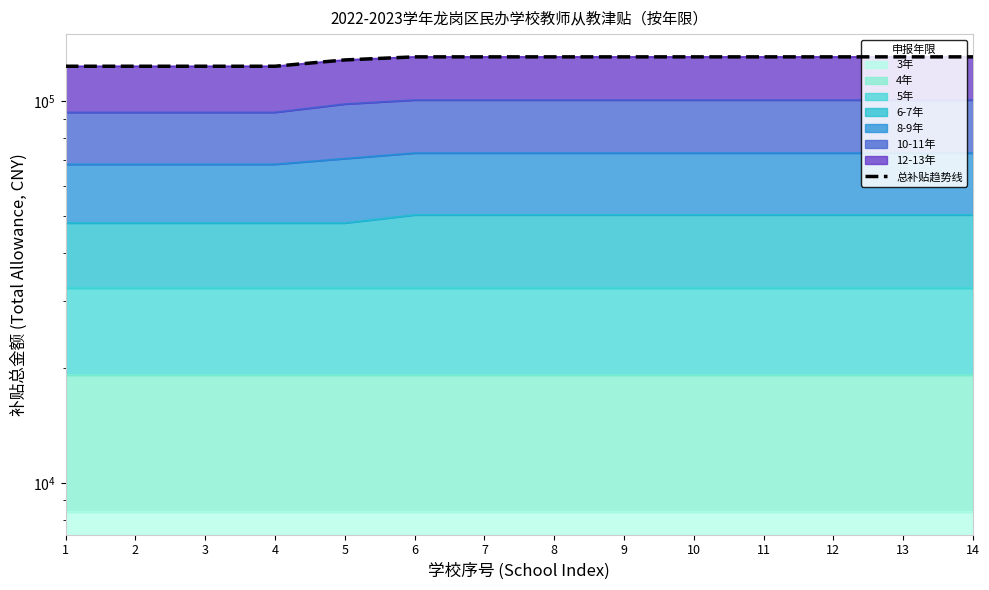

Rank the categories by value from highest to lowest.

6, 7, 8, 9, 10, 11, 12, 13, 14, 5, 1, 2, 3, 4